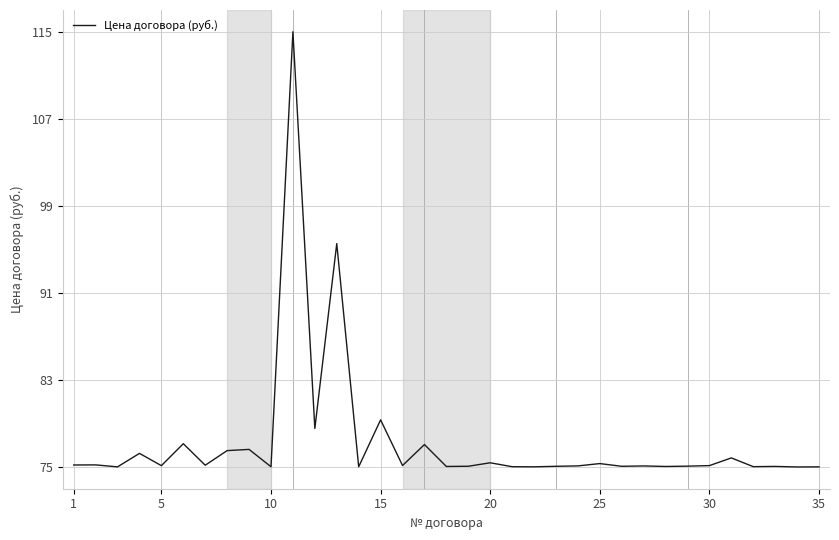

What is the greatest value displayed?

115.0